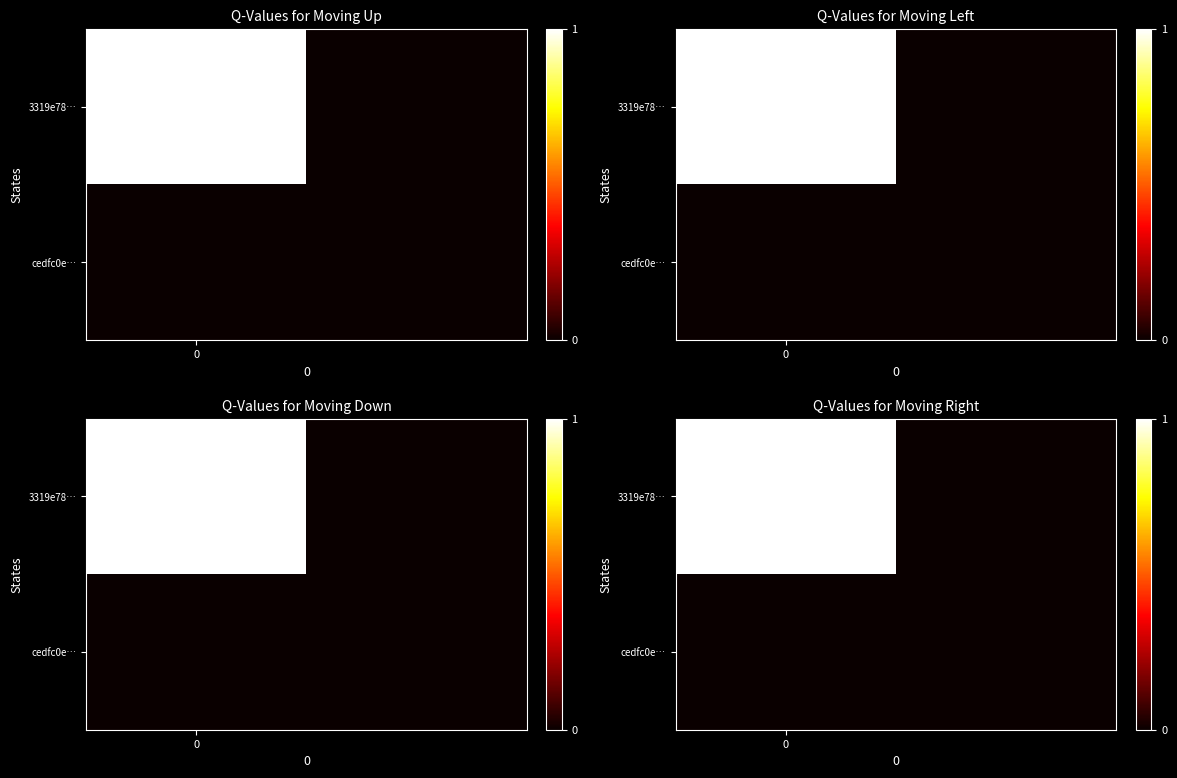

Is it true that row_0 equals 1 at 0?

False